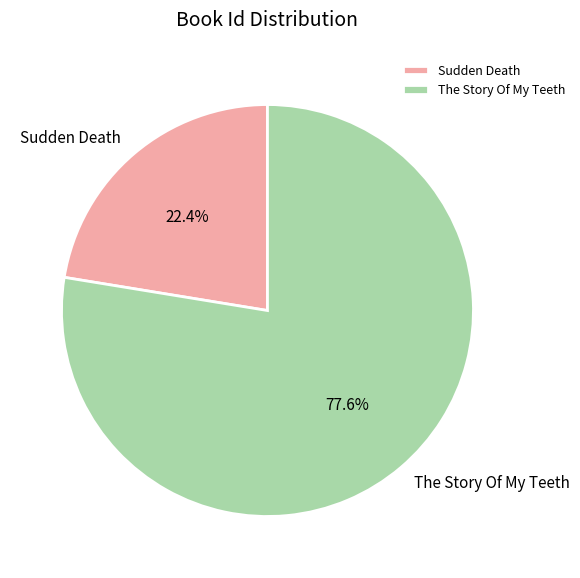

What is the majority slice?

The Story Of My Teeth